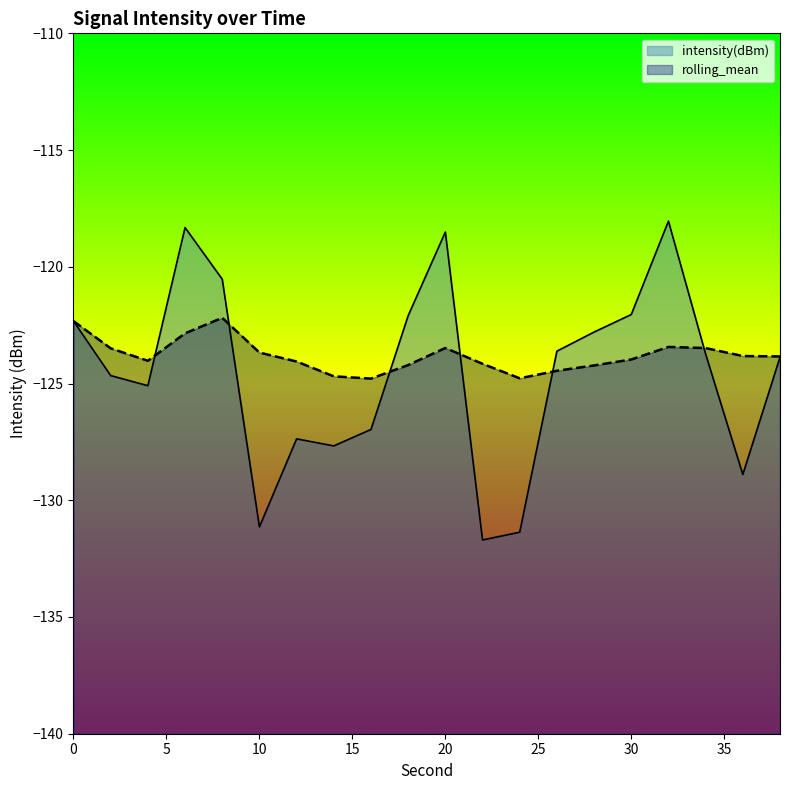

How many values in the rolling_mean series are below -123?

17